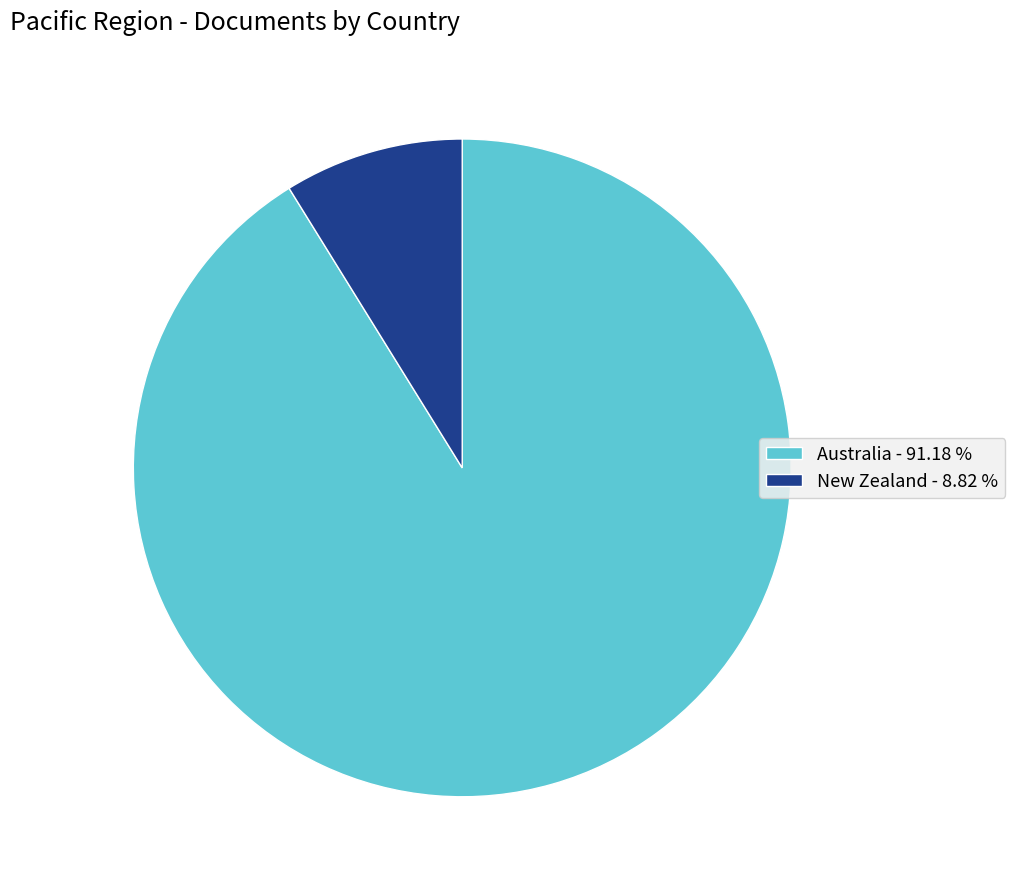

What is the ratio of the value at Australia - 91.18 % to the value at New Zealand - 8.82 %?

10.3